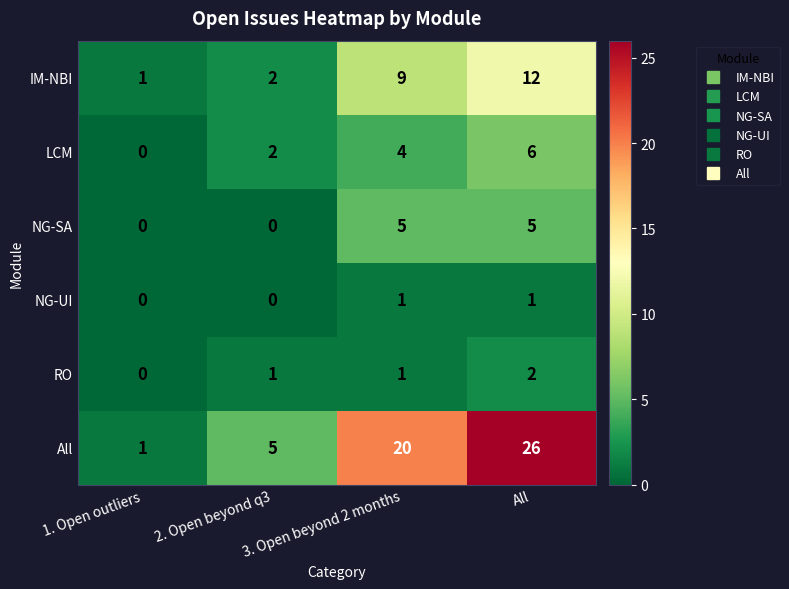

True or false: All has a value of 5 at 2. Open beyond q3.

True